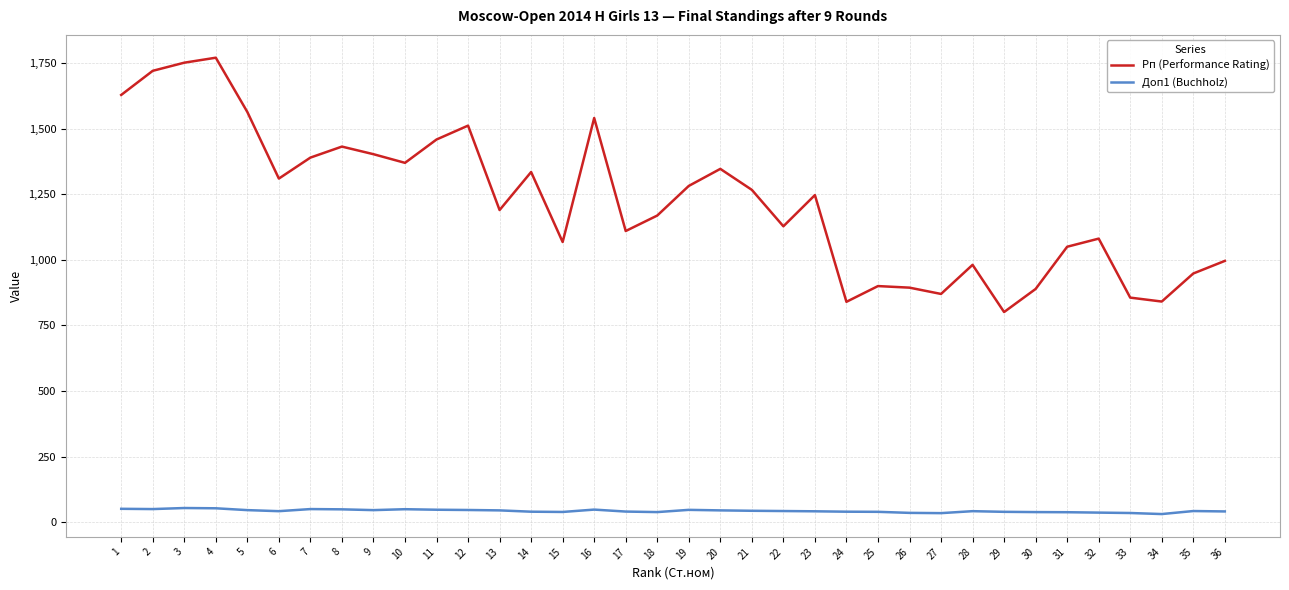

Which series changed the most between 9 and 34?

Рп (Performance Rating)